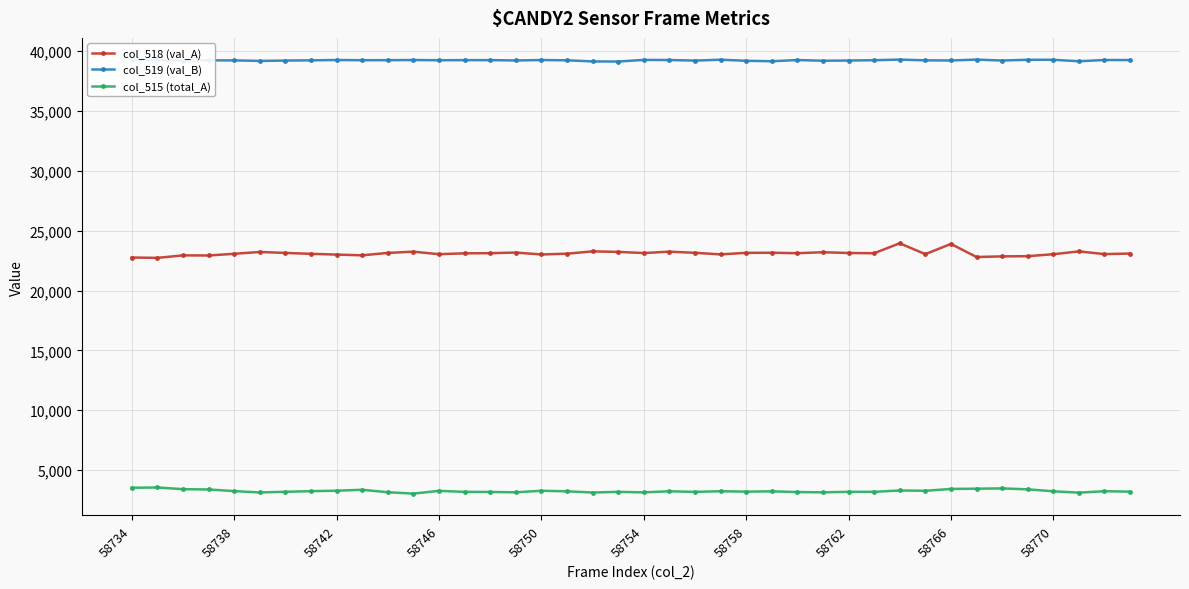

Rank the series by their average value, from highest to lowest.

col_519 (val_B), col_518 (val_A), col_515 (total_A)